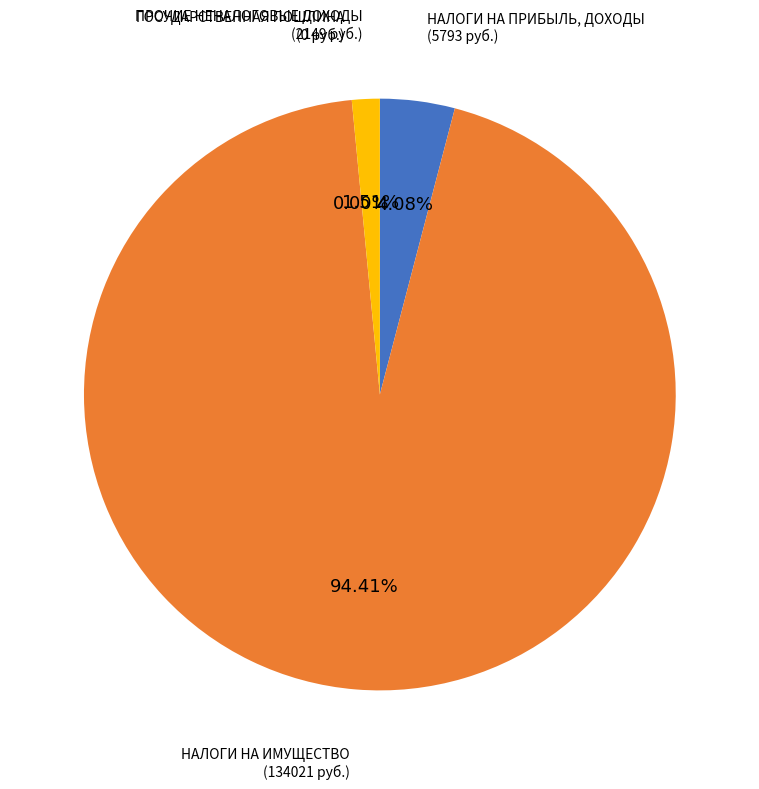

Is it true that НАЛОГИ НА ИМУЩЕСТВО is 88% of the pie?

False